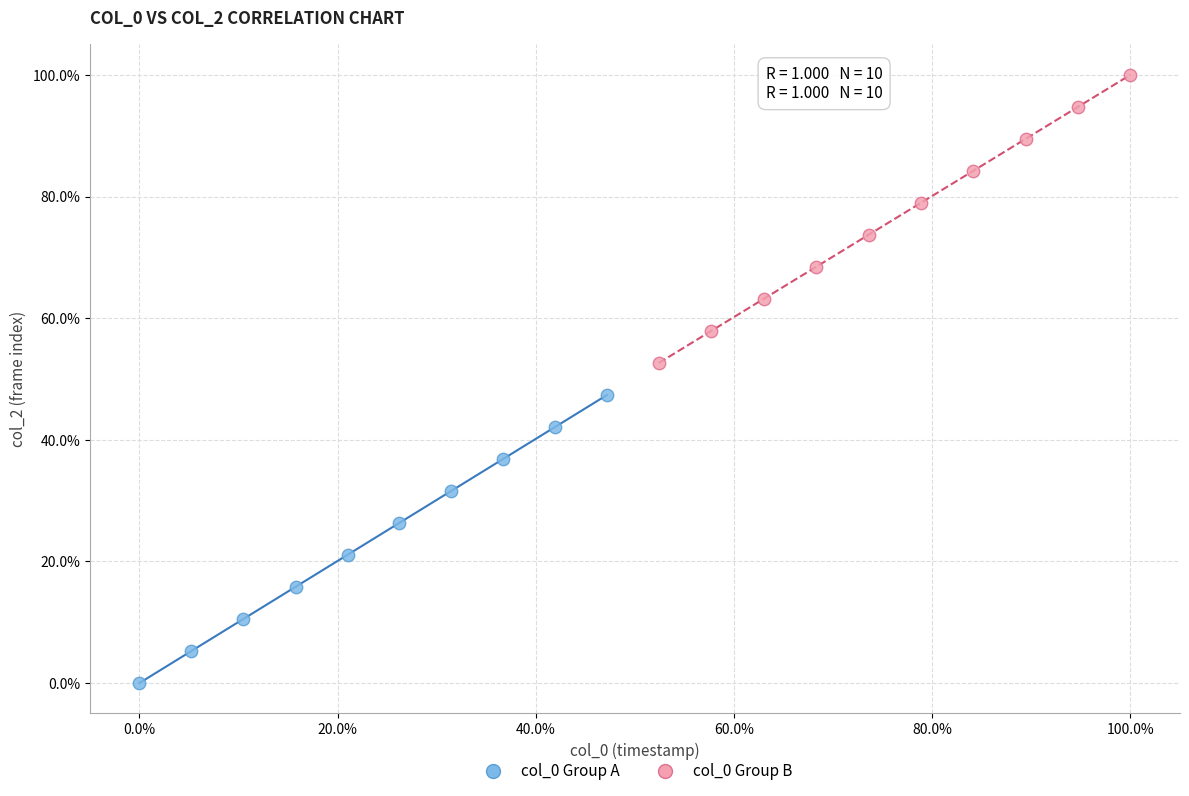

Which series contains the highest Y value?

col_0 Group B